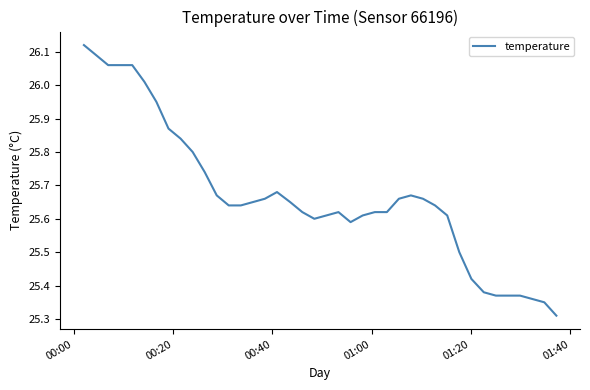

Count the number of data series in this chart.

1